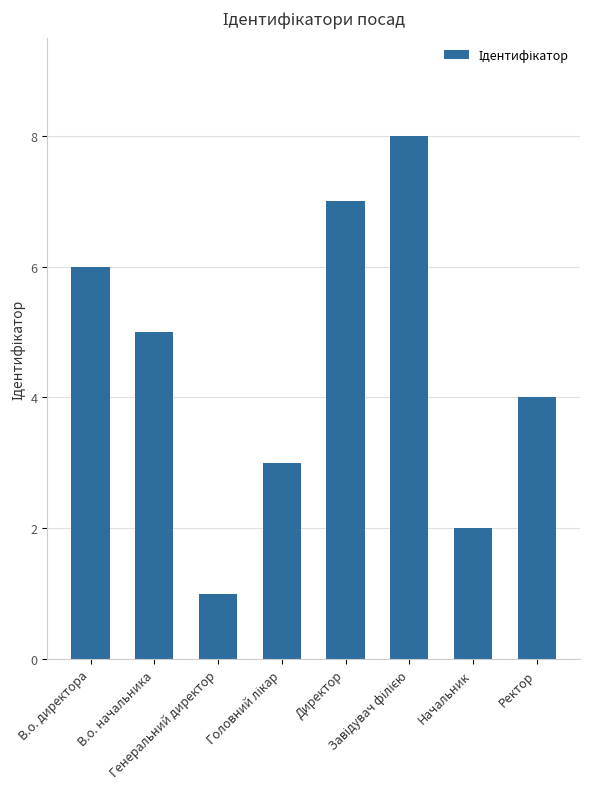

What is the greatest value displayed?

8